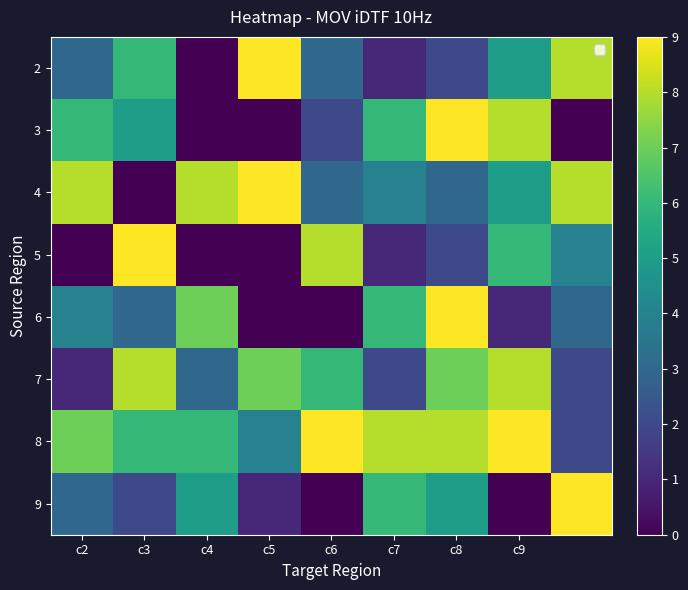

Reading left to right, list all the values displayed in this chart.

2: 3	6	0	9	3	1	2	5	8
3: 6	5	0	0	2	6	9	8	0
4: 8	0	8	9	3	4	3	5	8
5: 0	9	0	0	8	1	2	6	4
6: 4	3	7	0	0	6	9	1	3
7: 1	8	3	7	6	2	7	8	2
8: 7	6	6	4	9	8	8	9	2
9: 3	2	5	1	0	6	5	0	9